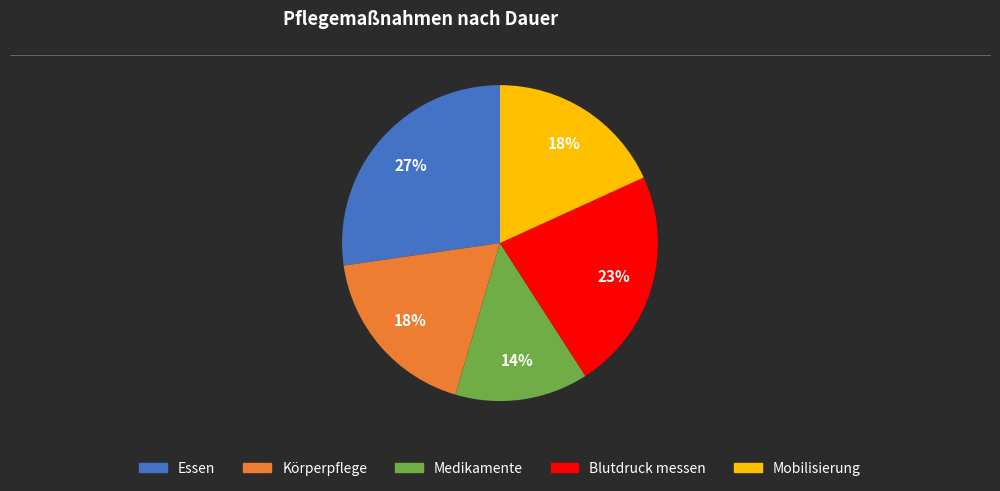

Which category has the smallest portion of the pie?

Medikamente